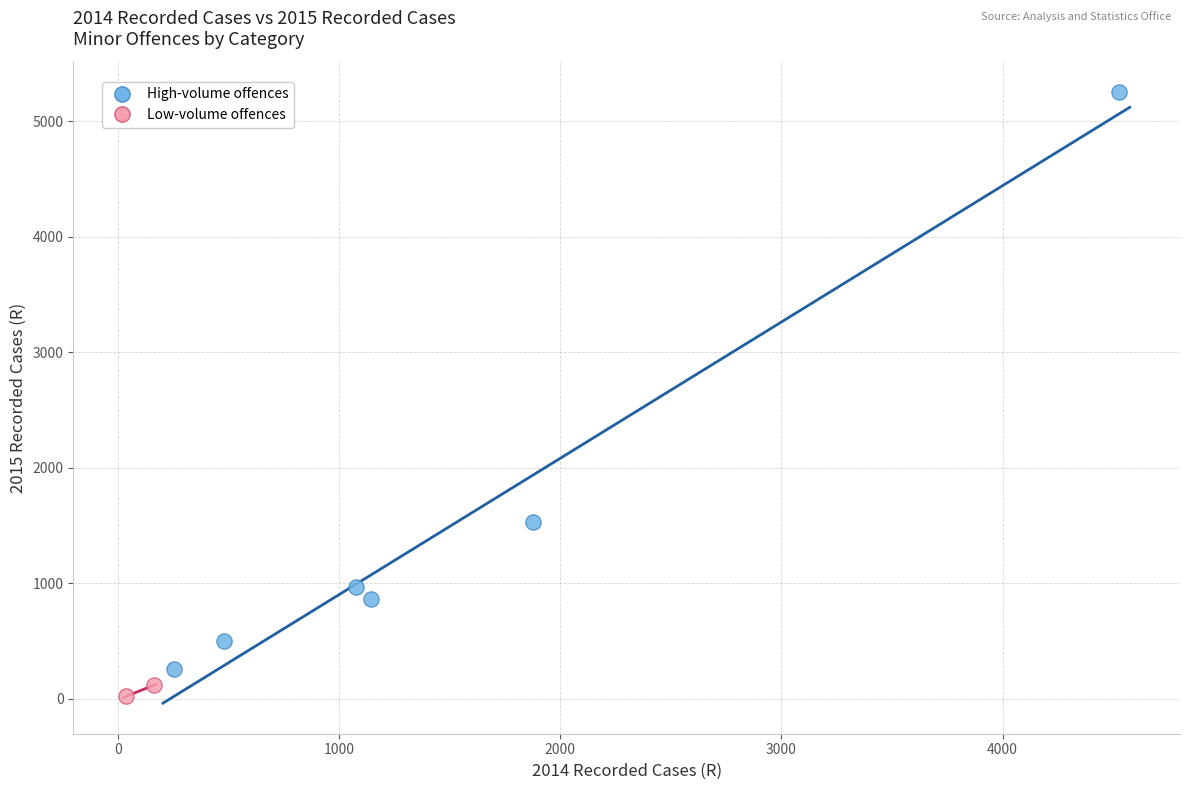

What are all the series names shown in the legend?

High-volume offences, Low-volume offences